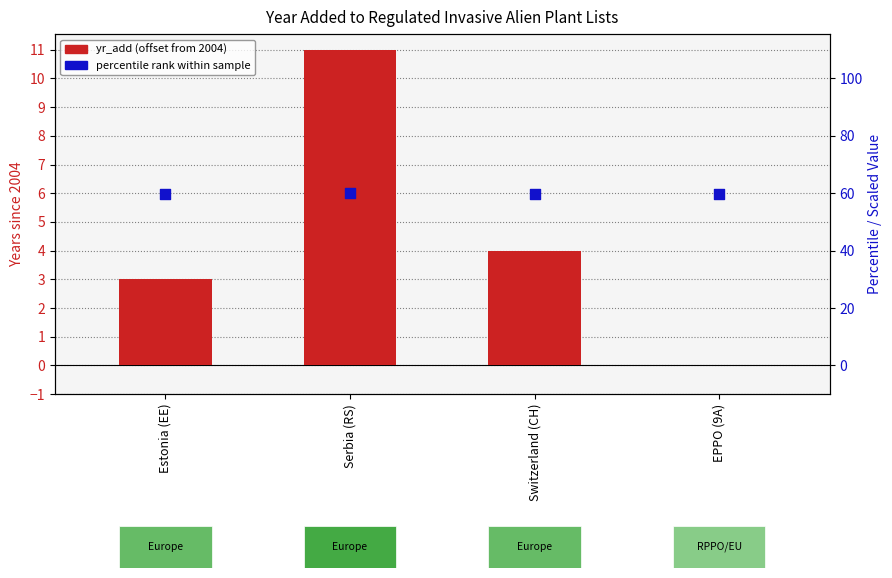

What are all the series names shown in the legend?

yr_add (offset from 2004), percentile rank within sample